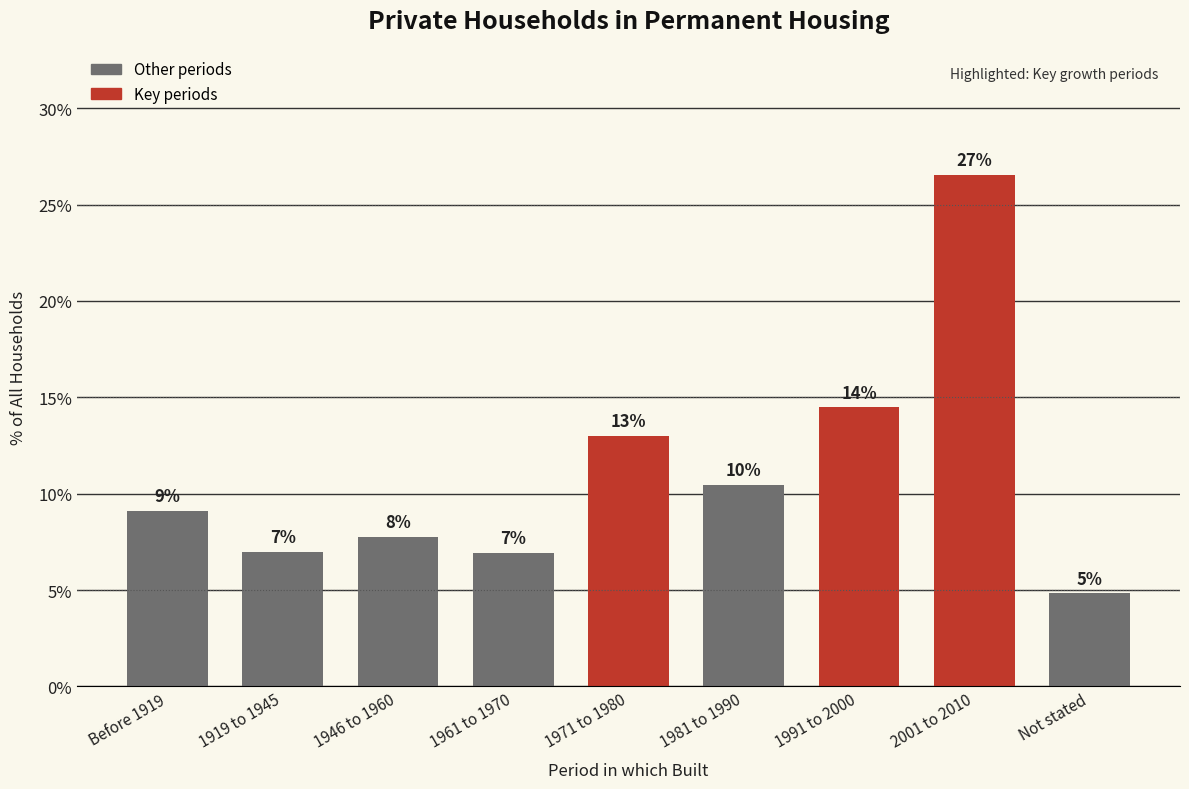

Does the chart contain any negative values?

No